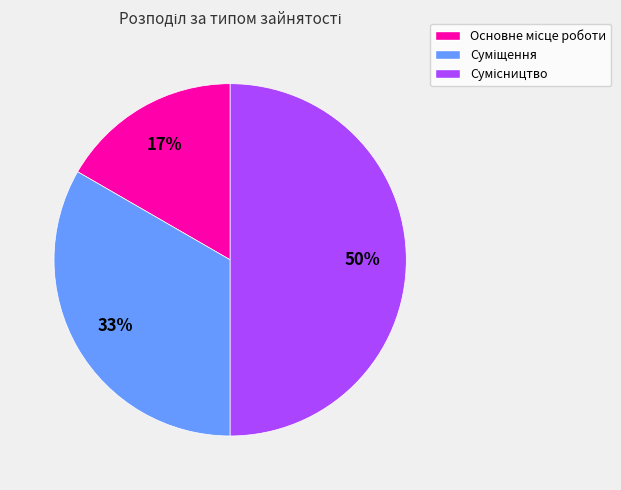

To the nearest percent, what is the difference between the largest and smallest slice percentages?

33%